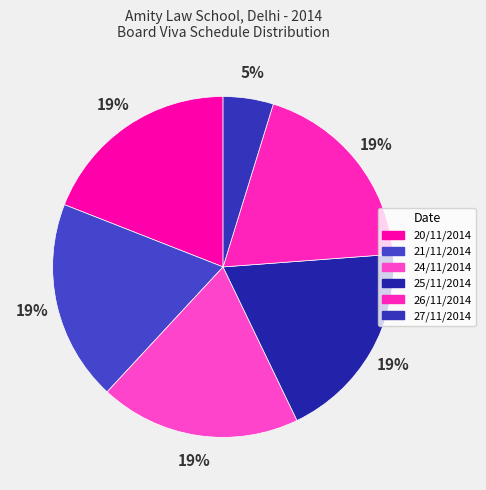

Is it true that 21/11/2014 is 19% of the pie?

True